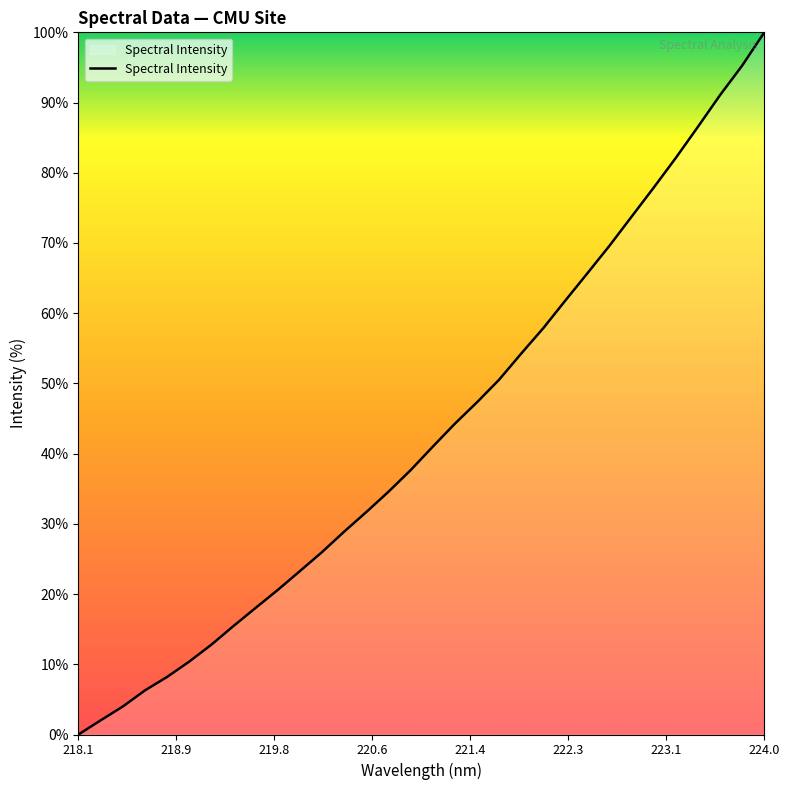

True or false: there are more than 2 points higher than both neighbors.

False